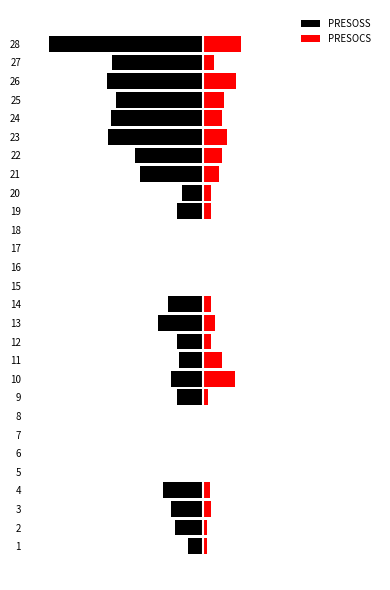

How many values in the PRESOSS series are below -65?

14